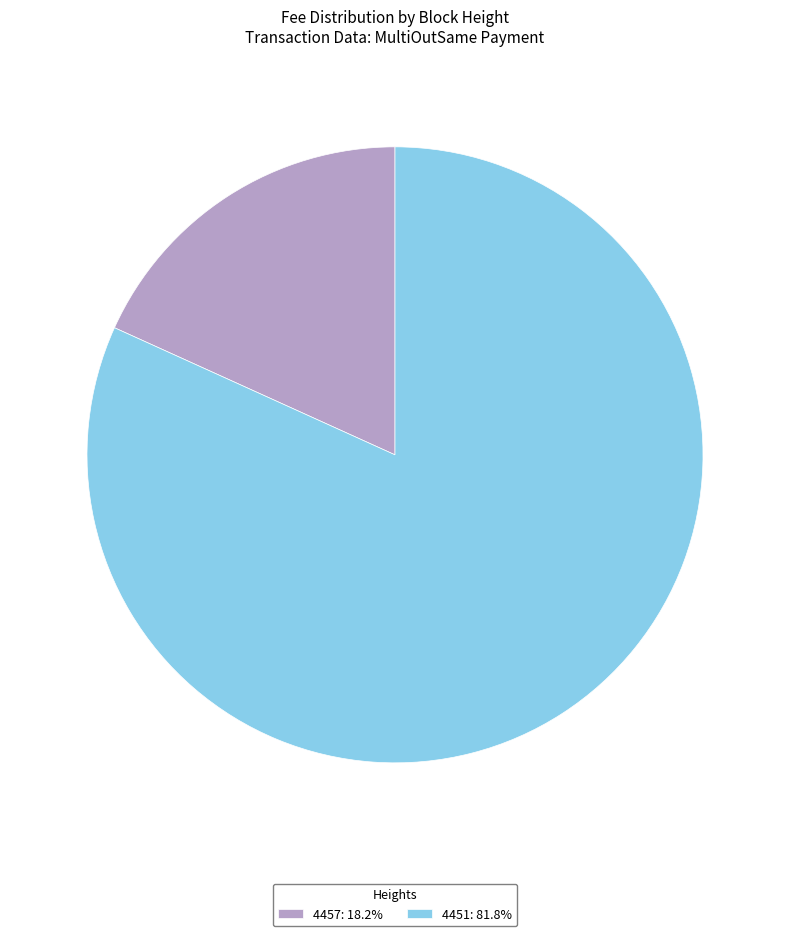

Does 4451: 81.8% represent more than half of the total?

Yes